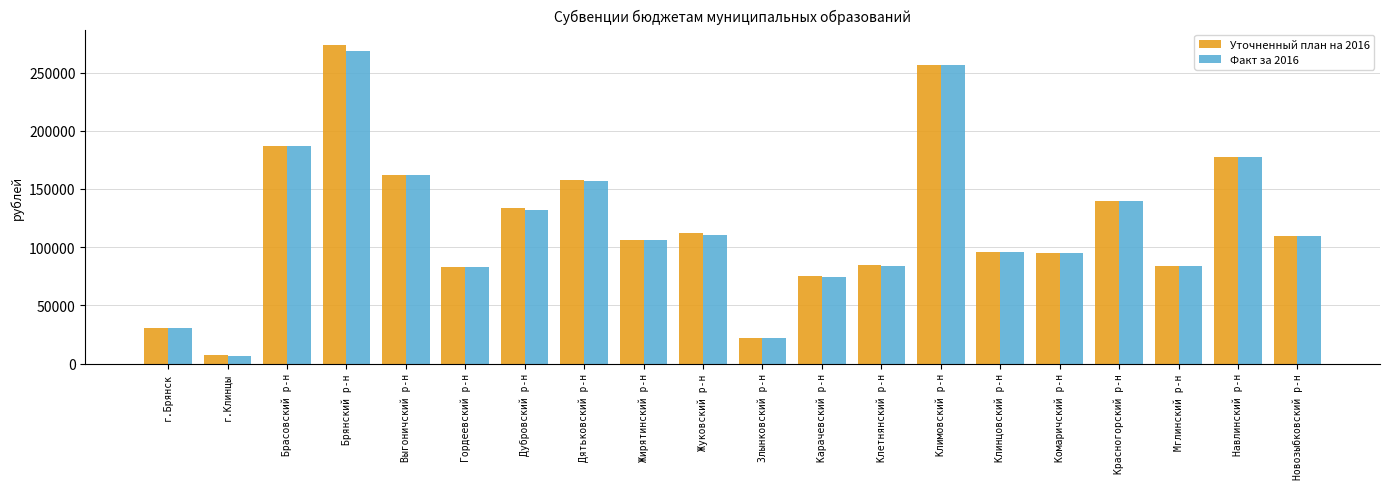

What is the total value across all series at Брасовский р-н?

374180